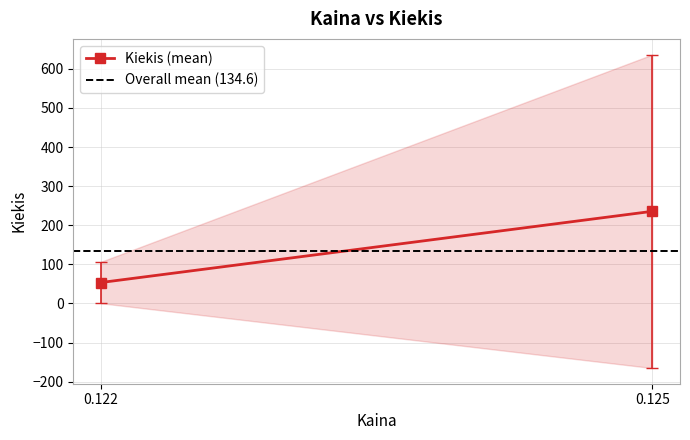

What is the sum of the Overall mean (134.6) values at 0.122 and 0.125?

269.1